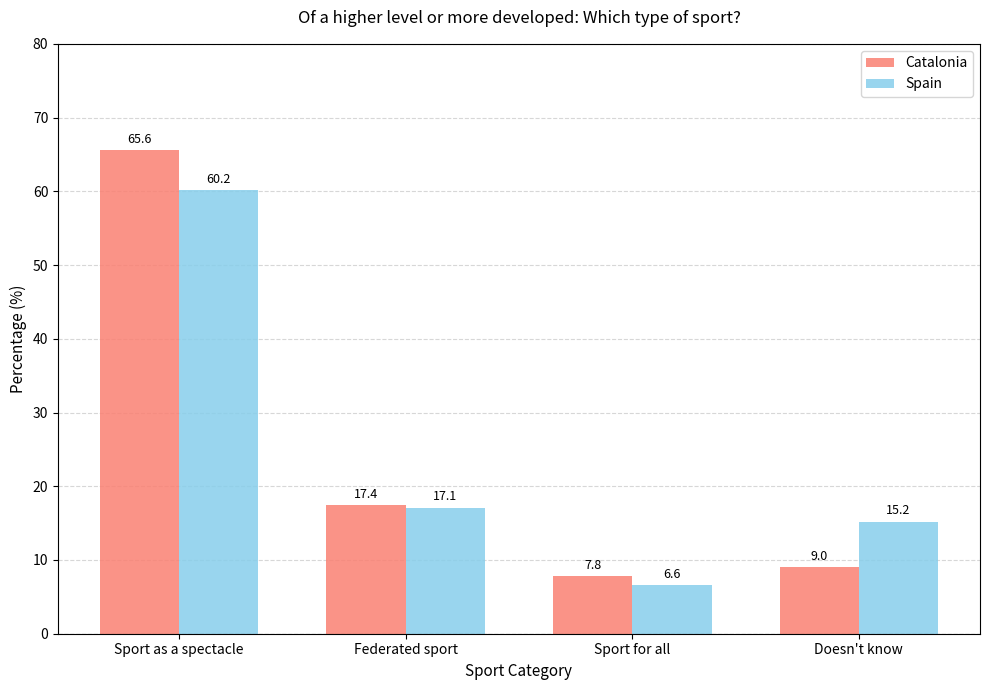

What are all the series names shown in the legend?

Catalonia, Spain